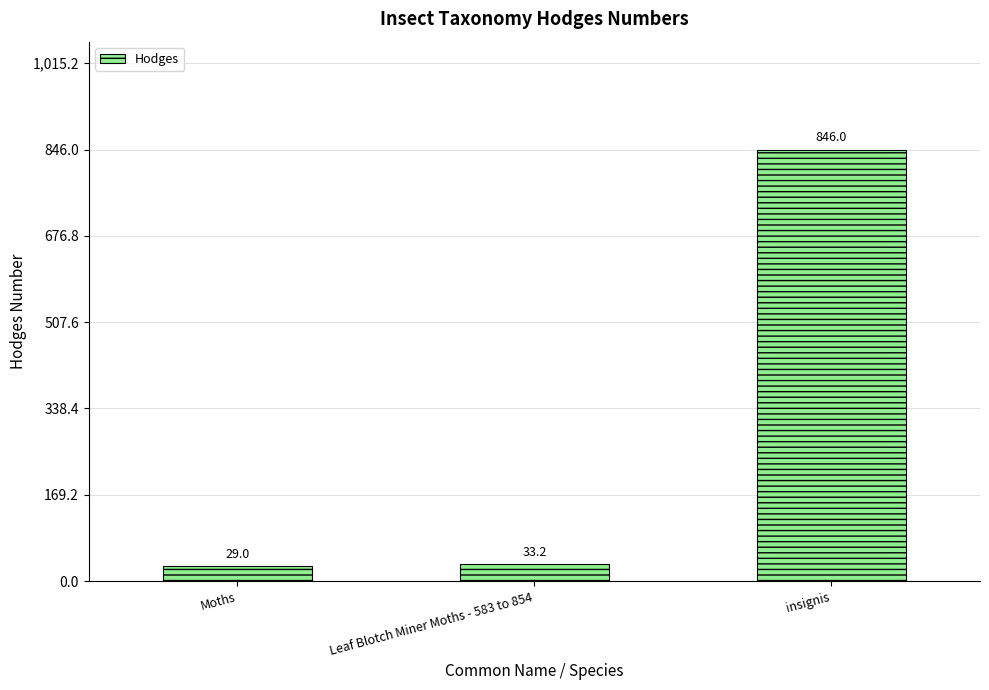

What position from the right is Leaf Blotch Miner Moths - 583 to 854?

2